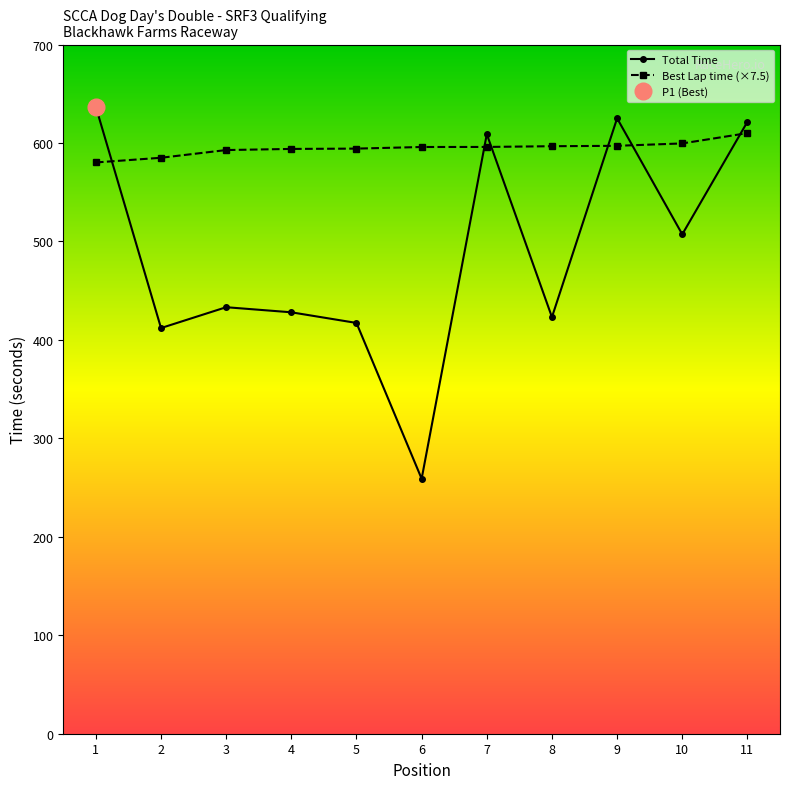

Is the value of Best Lap time (×7.5) at 9 greater than the value of Total Time at 5?

Yes